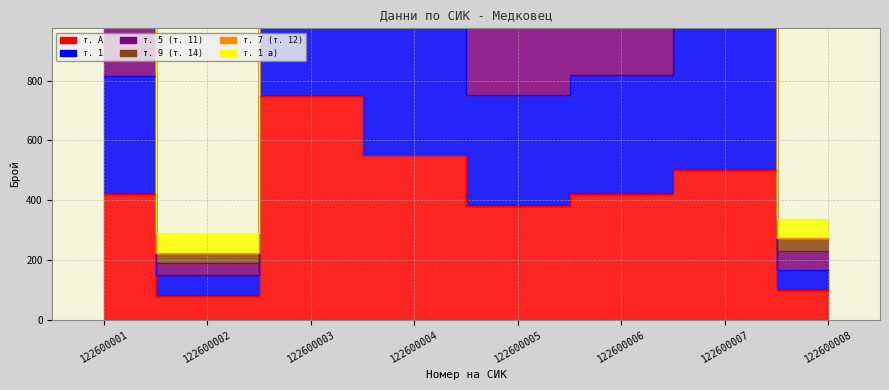

At which category is the sum across all series the highest?

122600003